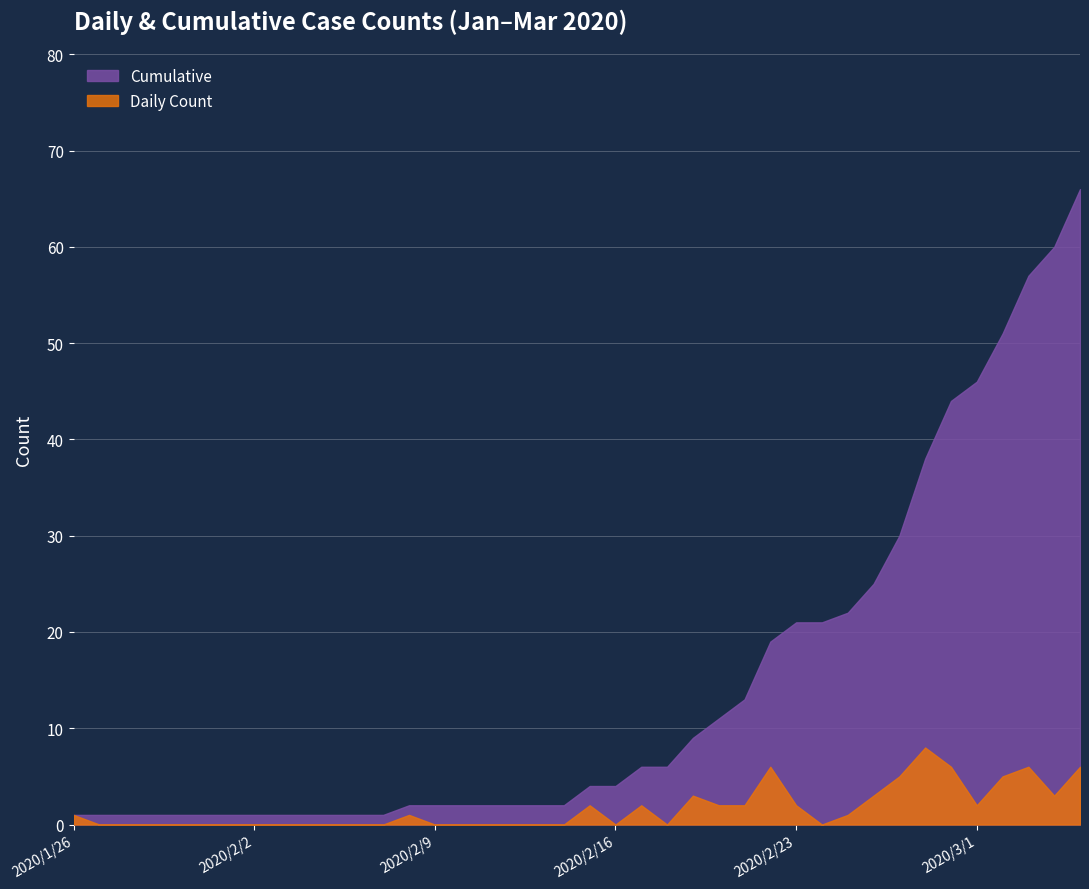

Reading left to right, transcribe all the data shown in this chart.

Daily Count: 2020/1/26=1	2020/1/27=0	2020/1/28=0	2020/1/29=0	2020/1/30=0	2020/1/31=0	2020/2/1=0	2020/2/2=0	2020/2/3=0	2020/2/4=0	2020/2/5=0	2020/2/6=0	2020/2/7=0	2020/2/8=1	2020/2/9=0	2020/2/10=0	2020/2/11=0	2020/2/12=0	2020/2/13=0	2020/2/14=0	2020/2/15=2	2020/2/16=0	2020/2/17=2	2020/2/18=0	2020/2/19=3	2020/2/20=2	2020/2/21=2	2020/2/22=6	2020/2/23=2	2020/2/24=0	2020/2/25=1	2020/2/26=3	2020/2/27=5	2020/2/28=8	2020/2/29=6	2020/3/1=2	2020/3/2=5	2020/3/3=6	2020/3/4=3	2020/3/5=6
Cumulative: 2020/1/26=1	2020/1/27=1	2020/1/28=1	2020/1/29=1	2020/1/30=1	2020/1/31=1	2020/2/1=1	2020/2/2=1	2020/2/3=1	2020/2/4=1	2020/2/5=1	2020/2/6=1	2020/2/7=1	2020/2/8=2	2020/2/9=2	2020/2/10=2	2020/2/11=2	2020/2/12=2	2020/2/13=2	2020/2/14=2	2020/2/15=4	2020/2/16=4	2020/2/17=6	2020/2/18=6	2020/2/19=9	2020/2/20=11	2020/2/21=13	2020/2/22=19	2020/2/23=21	2020/2/24=21	2020/2/25=22	2020/2/26=25	2020/2/27=30	2020/2/28=38	2020/2/29=44	2020/3/1=46	2020/3/2=51	2020/3/3=57	2020/3/4=60	2020/3/5=66